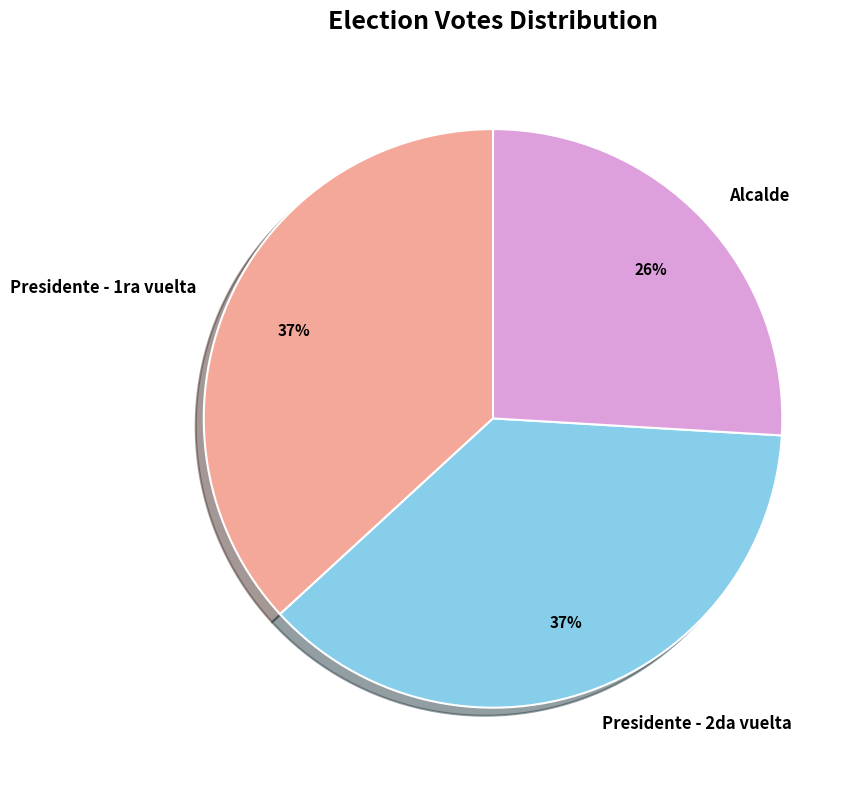

Is Alcalde the majority of the pie?

No